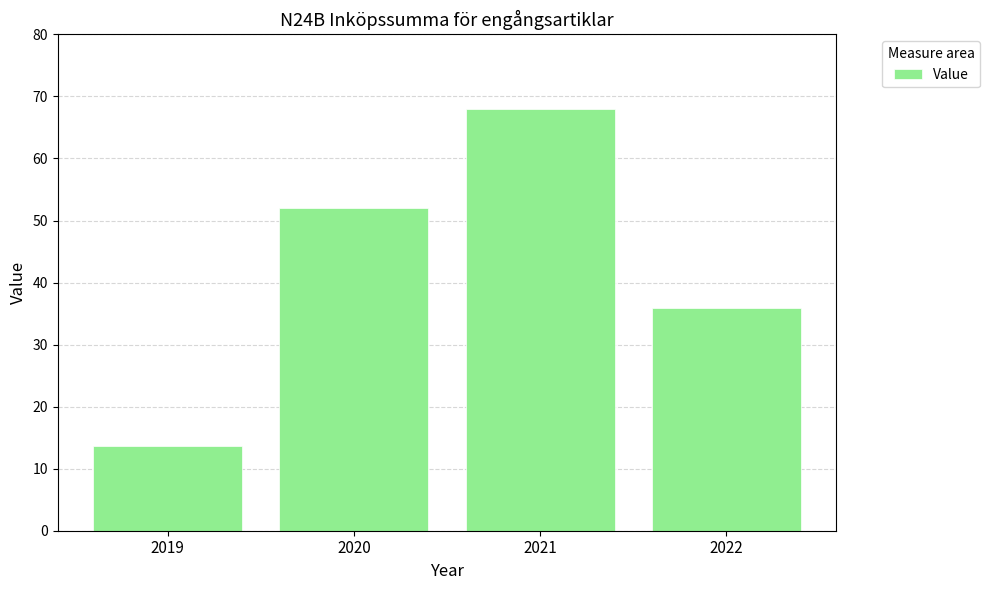

Reading right to left, extract all data points from this chart.

2022=35.9	2021=67.9	2020=52.0	2019=13.6